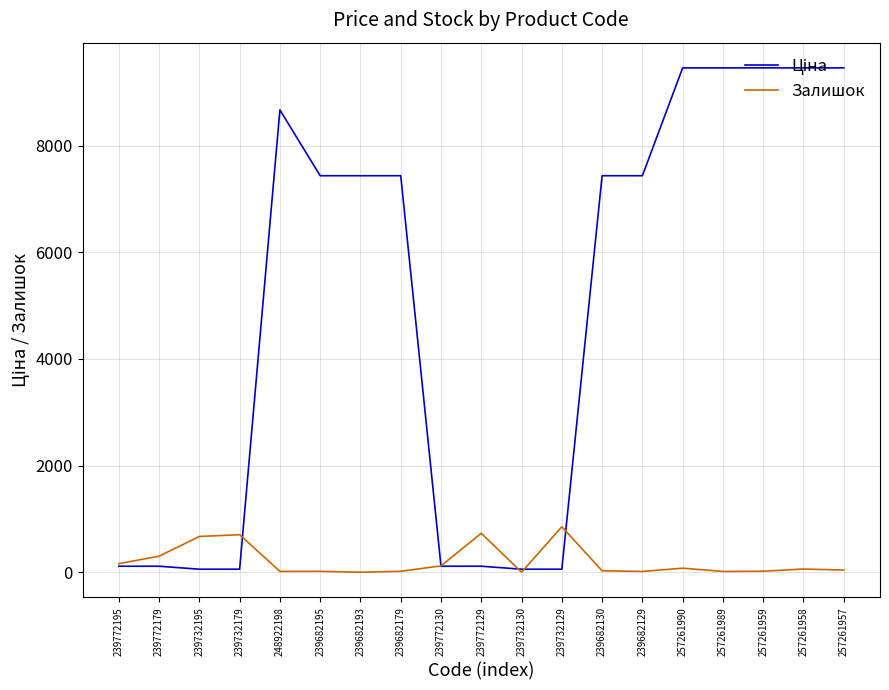

What is the difference between the highest and lowest values at 239682193?

7436.2